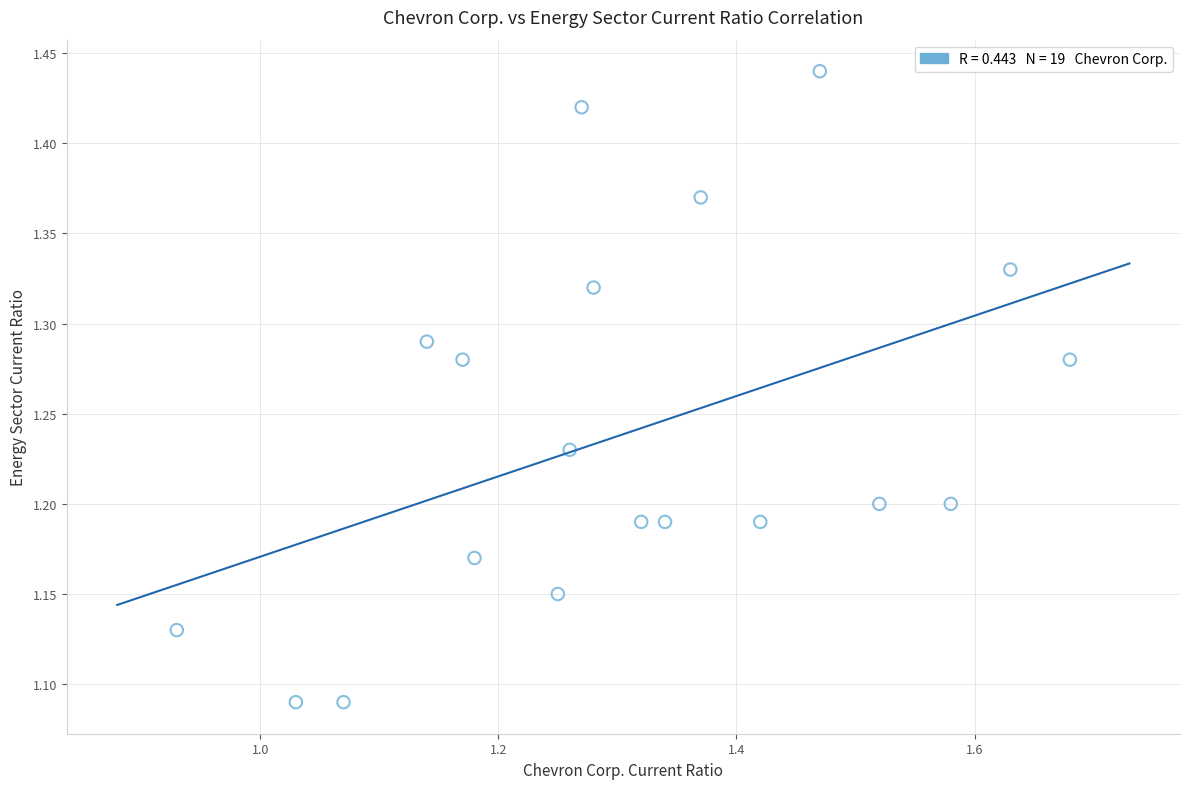

What is the range of X values (max minus min)?

0.7